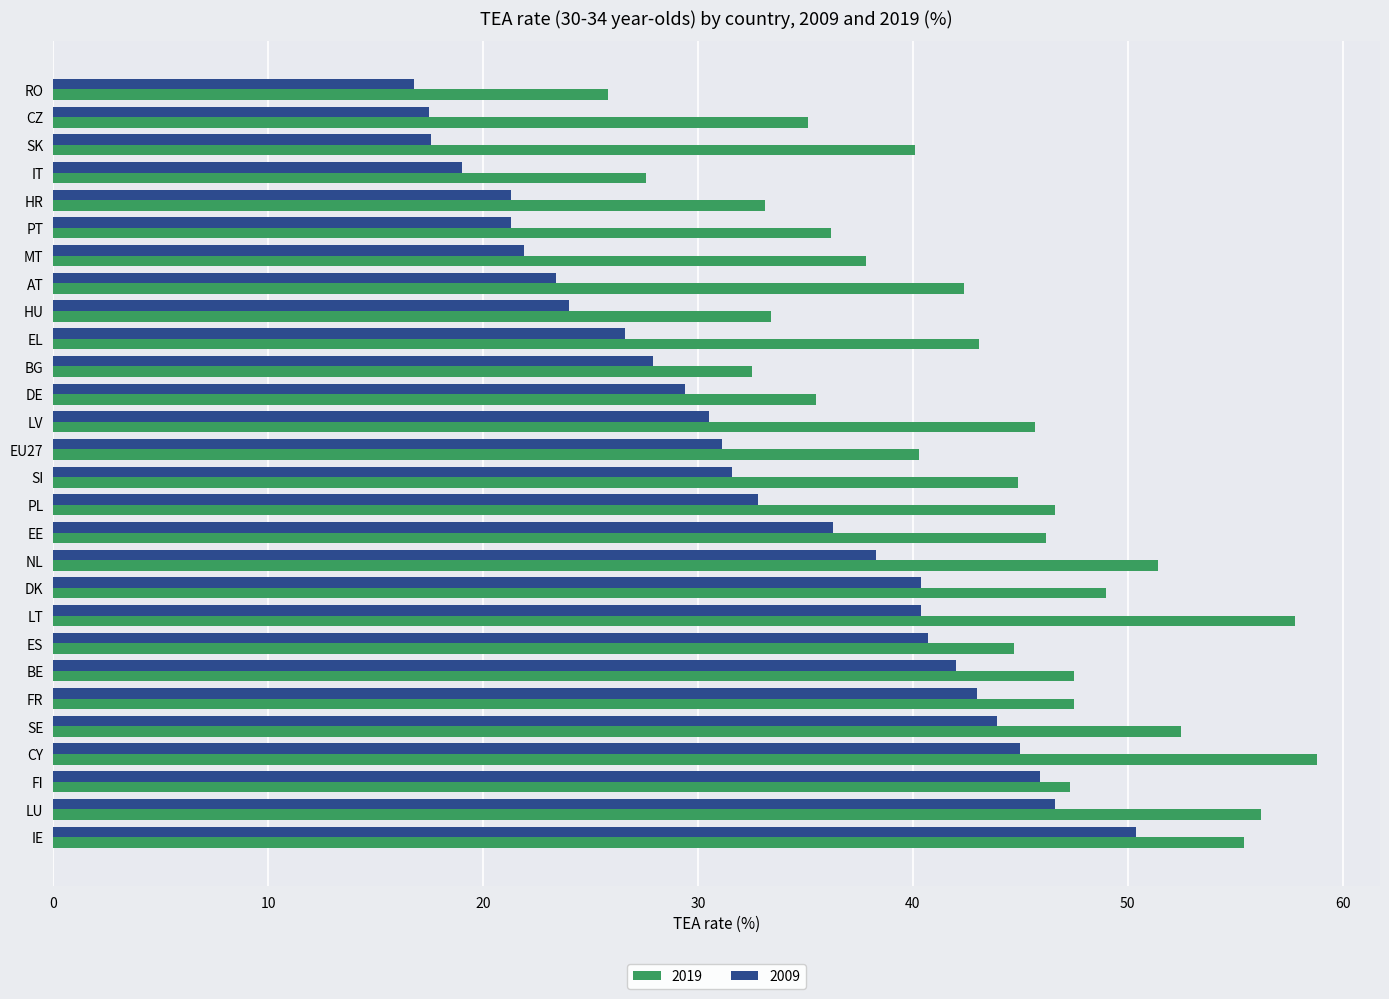

What is the sum of the 2019 values at AT and SK?

82.5